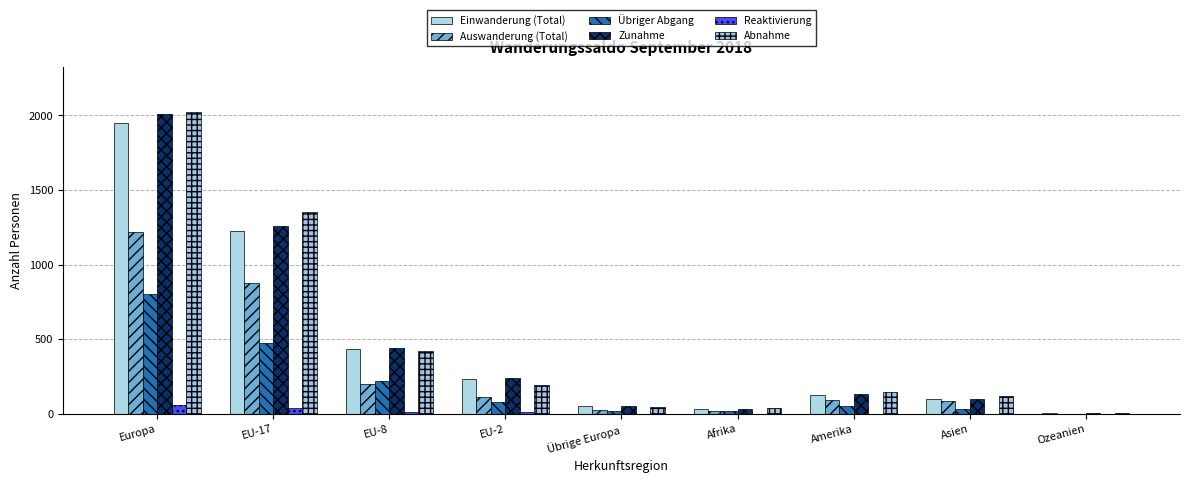

Reading left to right, what are all the values shown in this chart?

Einwanderung (Total): 1951	1224	433	231	54	34	129	99	5
Auswanderung (Total): 1219	877	197	114	26	19	92	85	1
Übriger Abgang: 802	476	223	78	20	18	52	32	2
Zunahme: 2010	1261	443	241	55	34	130	99	5
Reaktivierung: 59	37	10	10	1	0	1	0	0
Abnahme: 2021	1353	420	192	46	37	144	117	3